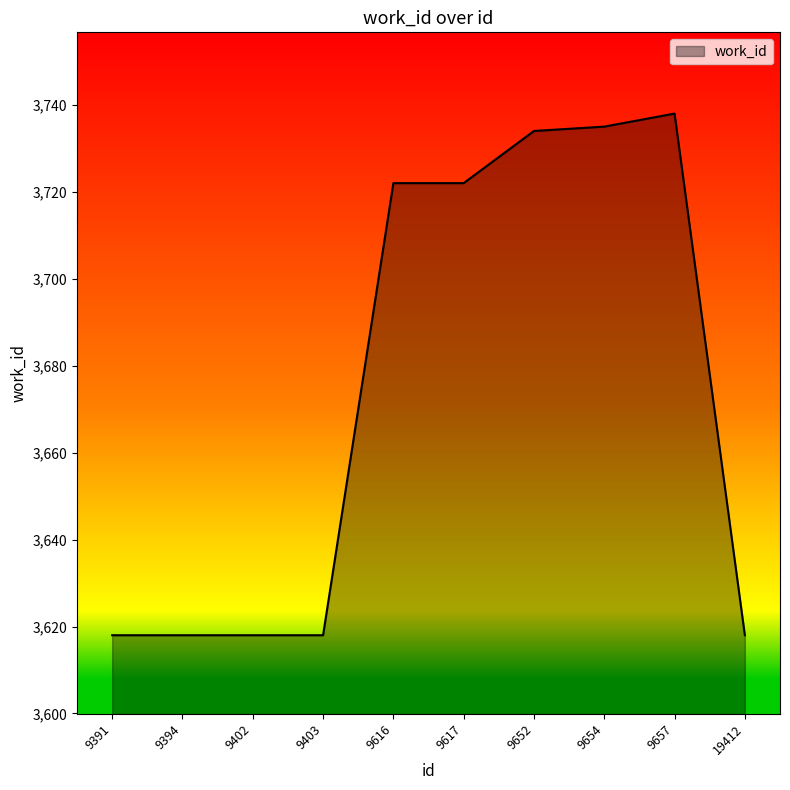

Read the value at 9403.

3618